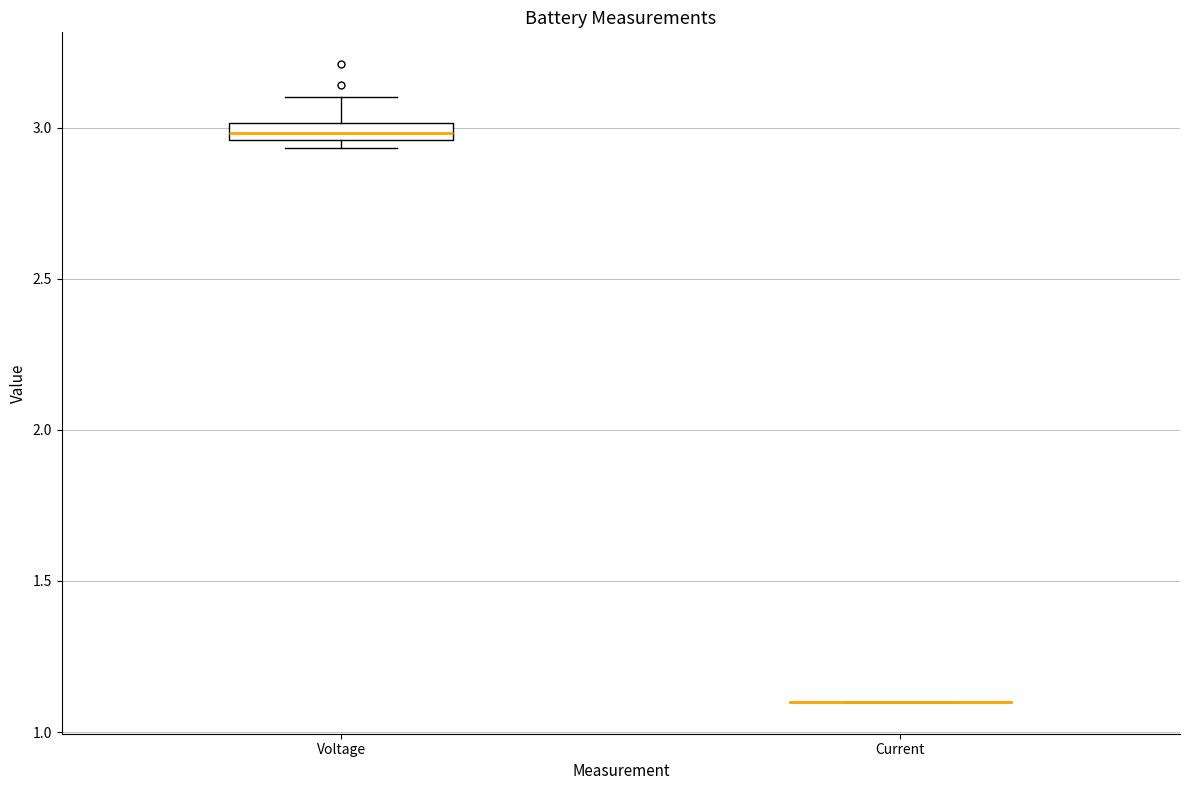

Where is the lower edge of the box for Voltage on the y-axis? The values are not printed on the chart, so give them approximately, as read against the axis.

2.95